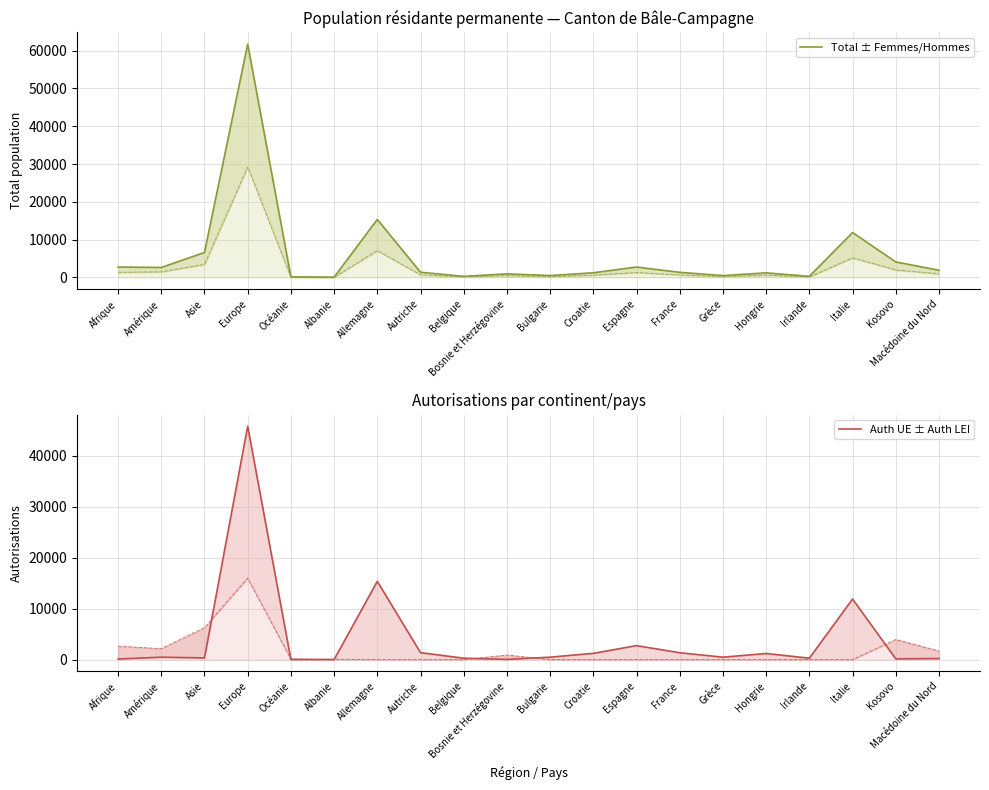

What is the label of the 16th point from the left?

Hongrie